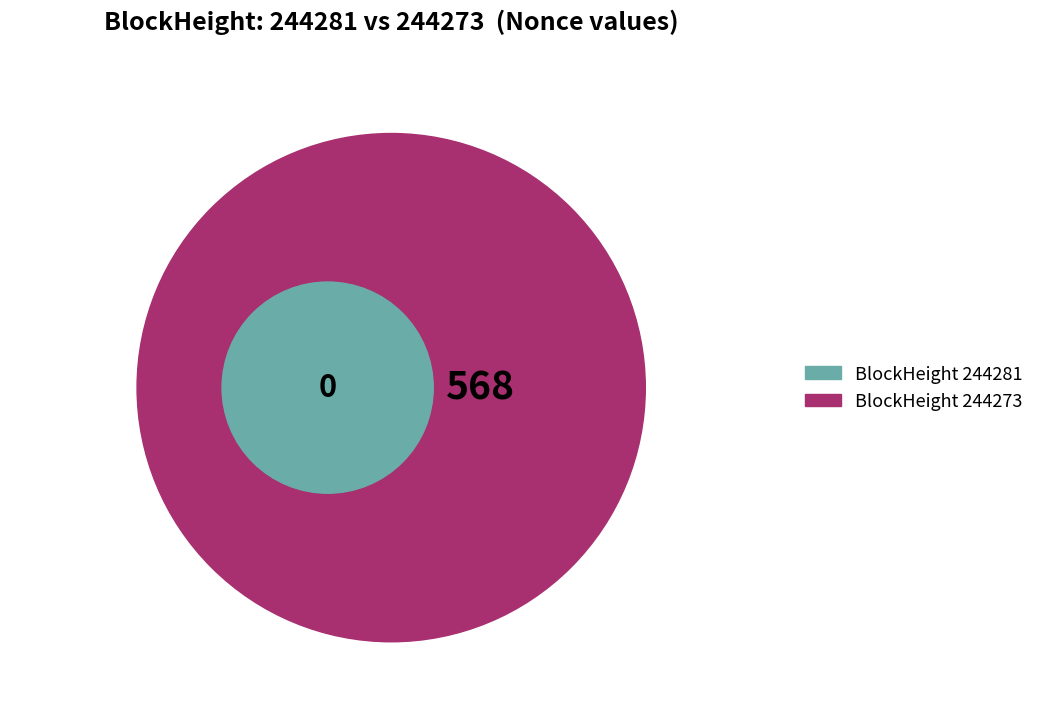

What is the smallest slice in the pie chart?

244281